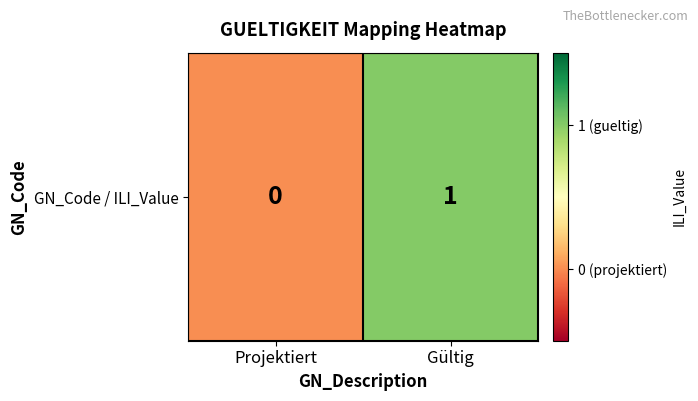

Reading left to right, transcribe all the data shown in this chart.

0	1